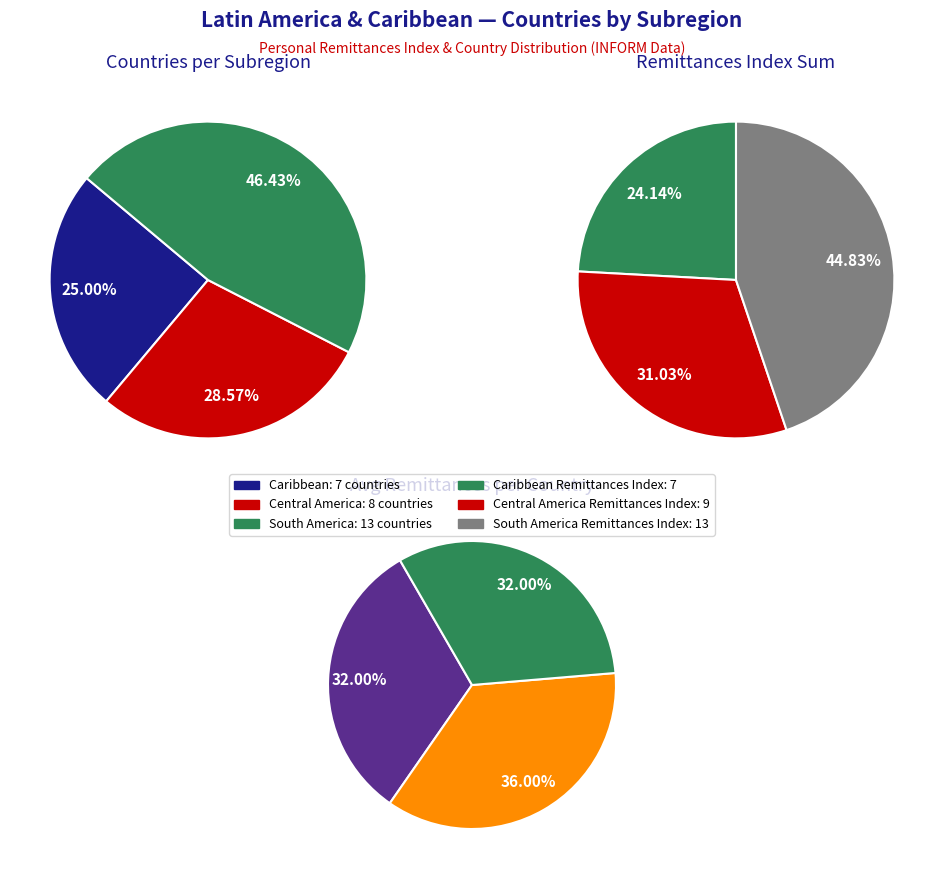

Is it true that Caribbean is 16% of the pie?

False